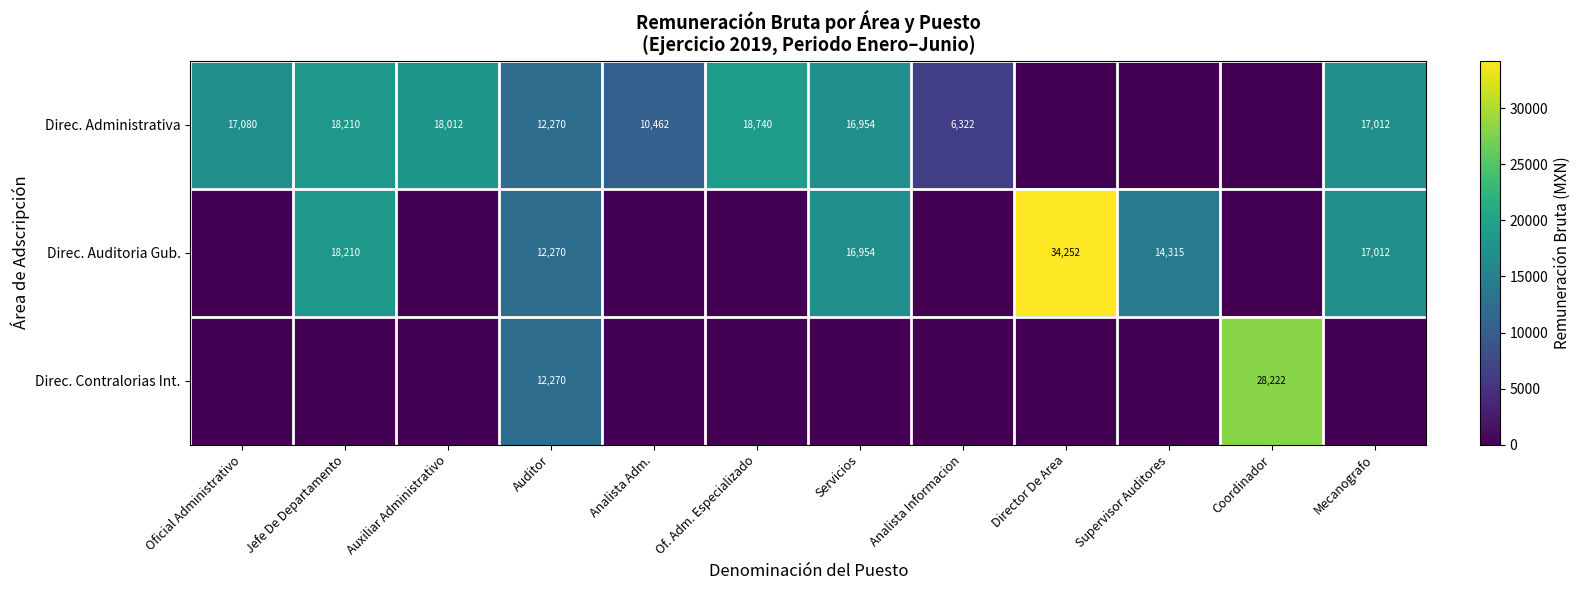

At which category is the sum across all series the highest?

Auditor